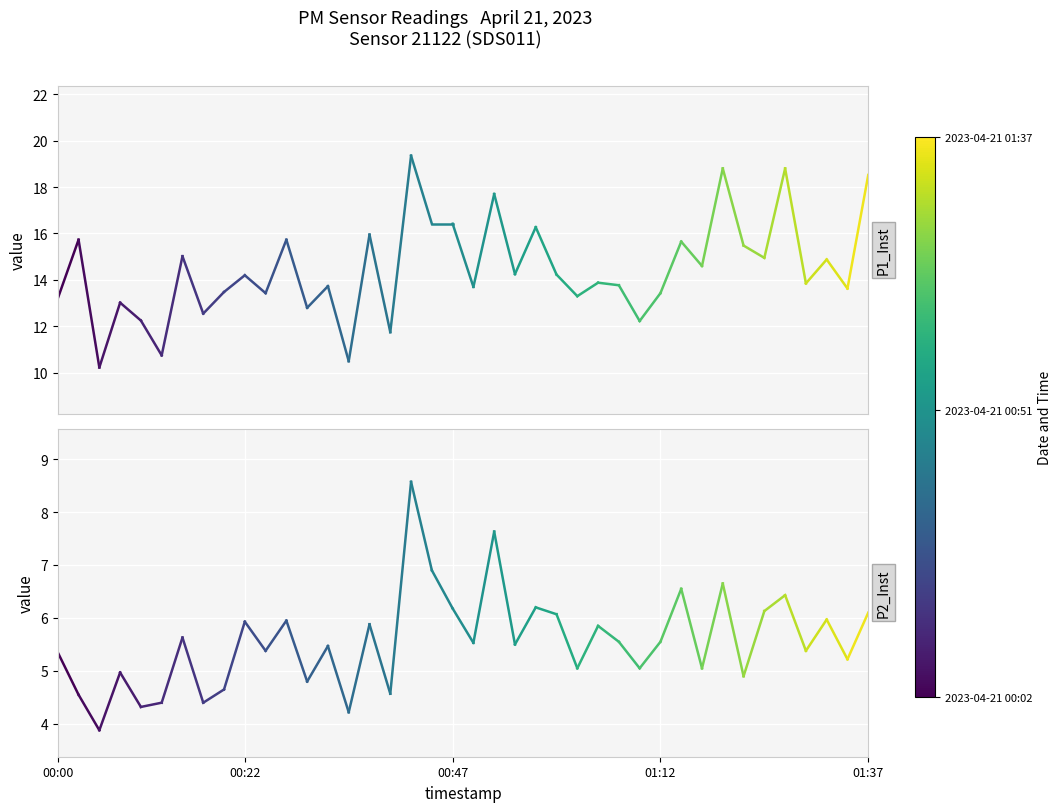

Between 00:00 and 00:22, which series saw the biggest shift?

P1